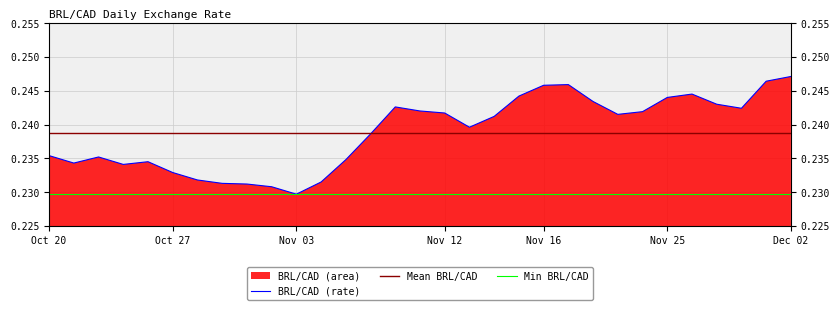

True or false: there are more than 0 points higher than both neighbors.

True